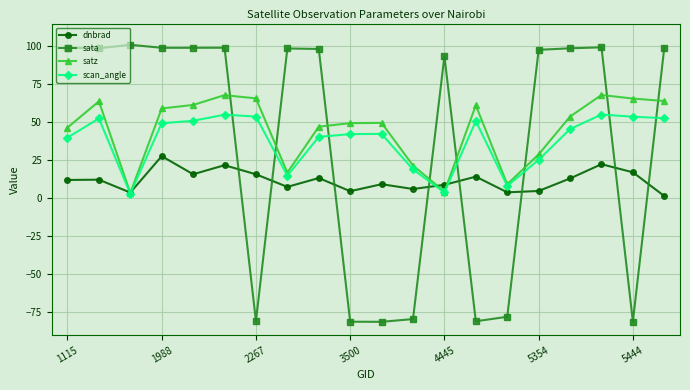

What is the difference between the second highest and second lowest values in the sata series?

180.5